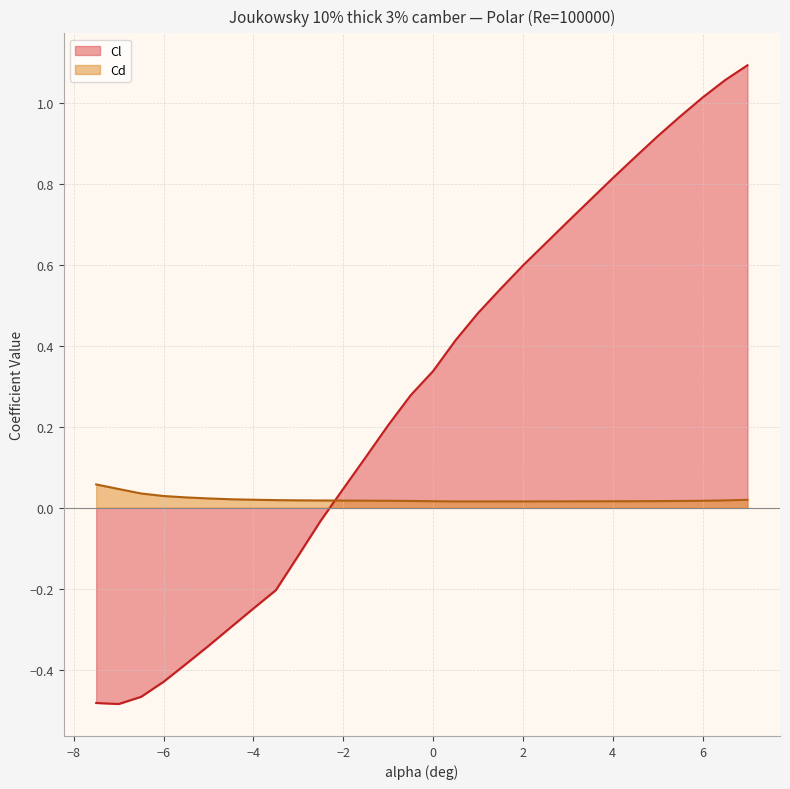

How many values in Cl are below zero?

11